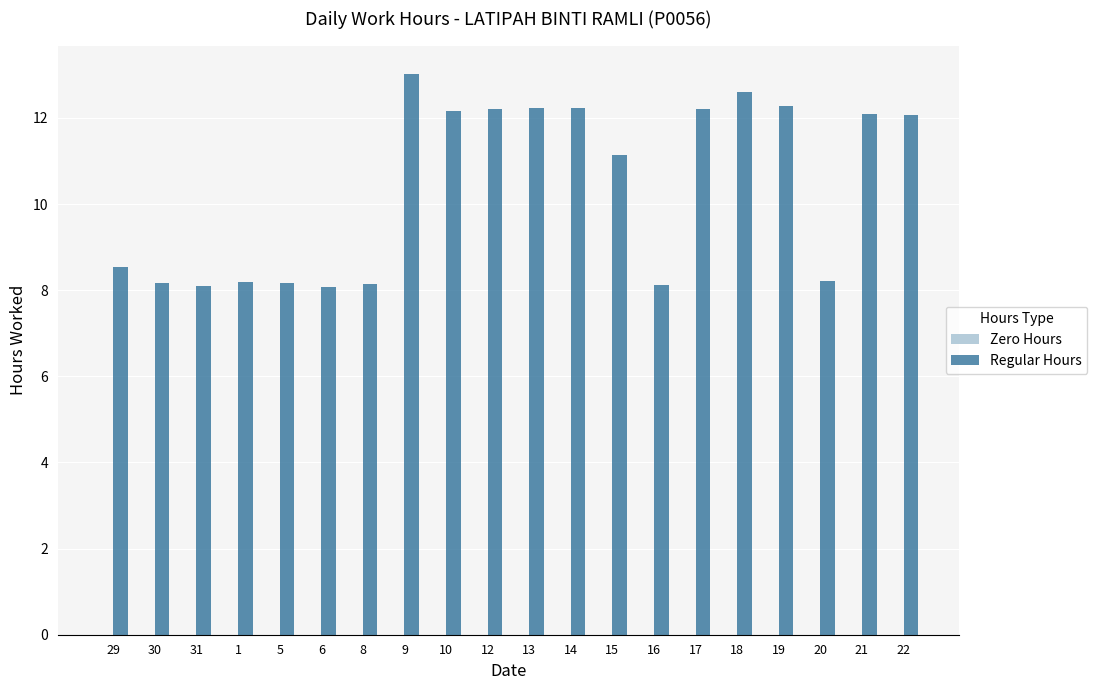

What is the sum of the values at 1 and 29?

16.7